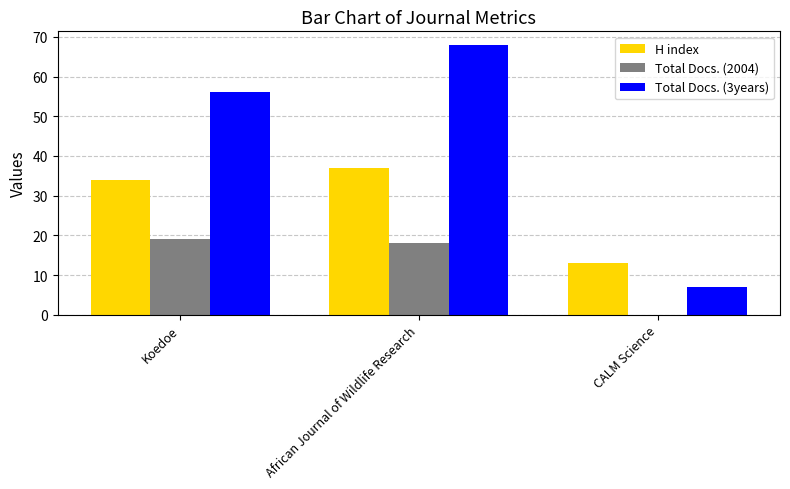

Reading left to right, transcribe all the data shown in this chart.

H index: Koedoe=34	African Journal of Wildlife Research=37	CALM Science=13
Total Docs. (2004): Koedoe=19	African Journal of Wildlife Research=18	CALM Science=0
Total Docs. (3years): Koedoe=56	African Journal of Wildlife Research=68	CALM Science=7